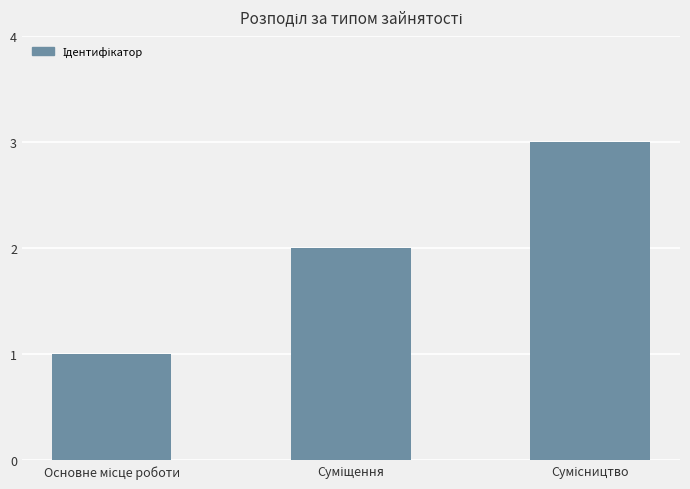

What is the sum of all values?

6